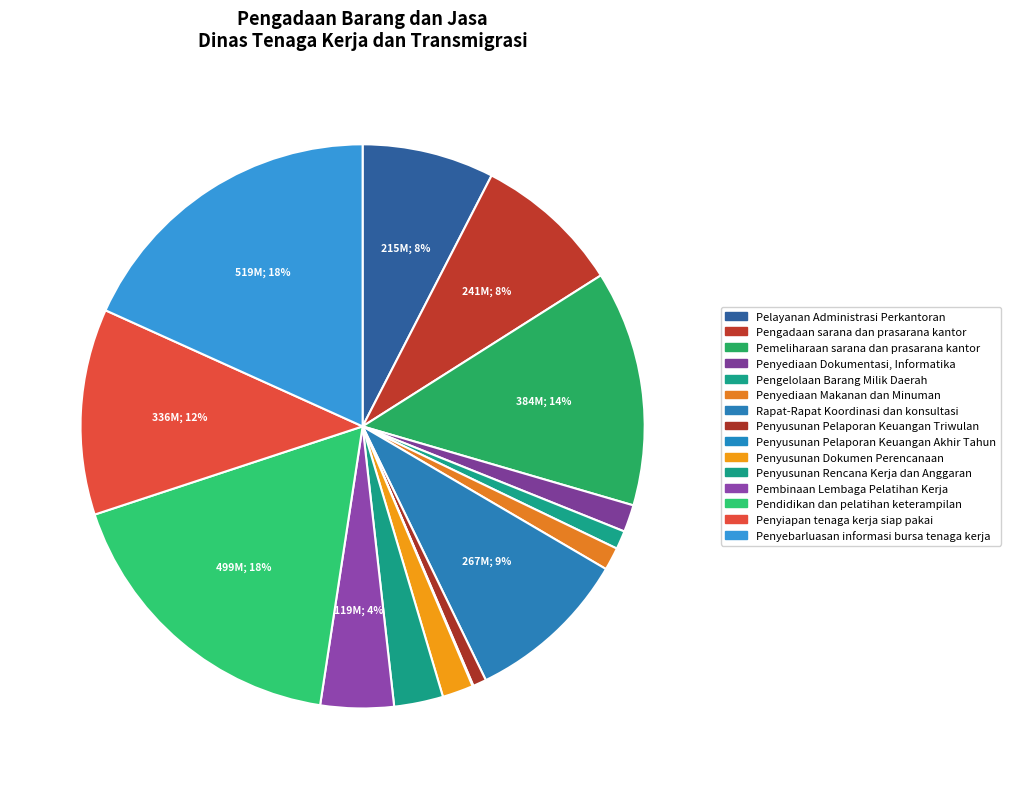

What is the largest slice in the pie chart?

Penyebarluasan informasi bursa tenaga kerja